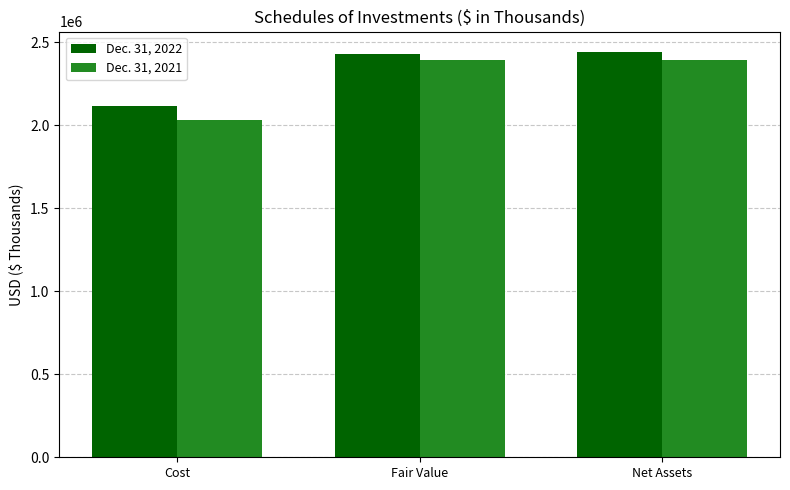

Is it true that Dec. 31, 2022 equals 1059457 at Fair Value?

False